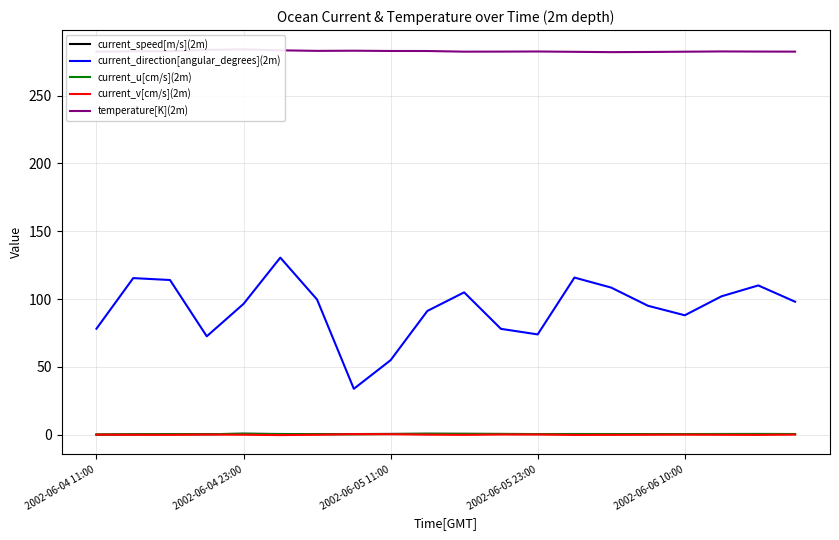

True or false: current_direction[angular_degrees](2m) and temperature[K](2m) cross at least once.

False